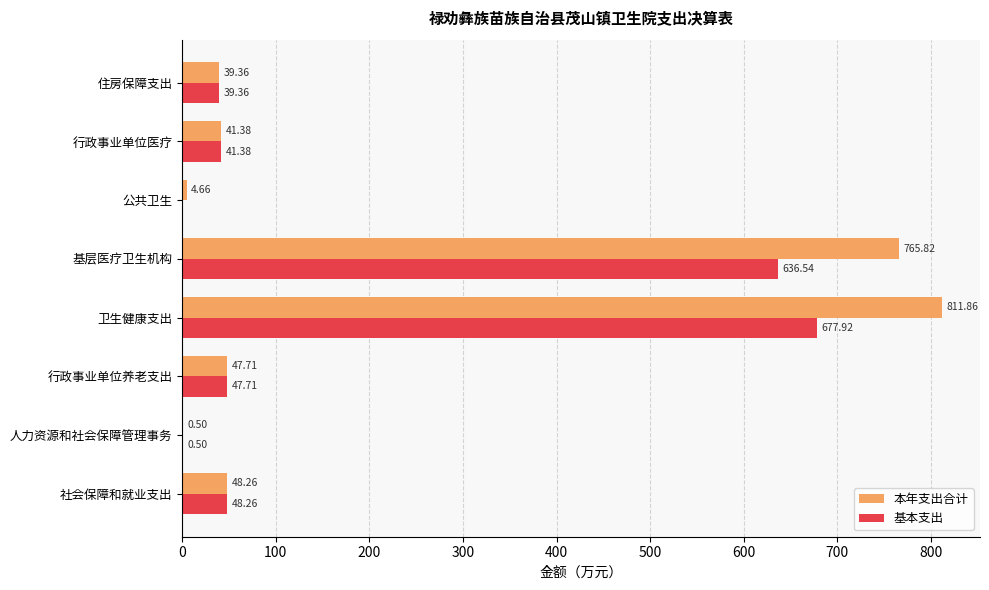

At which label is 本年支出合计 closest to 406?

社会保障和就业支出